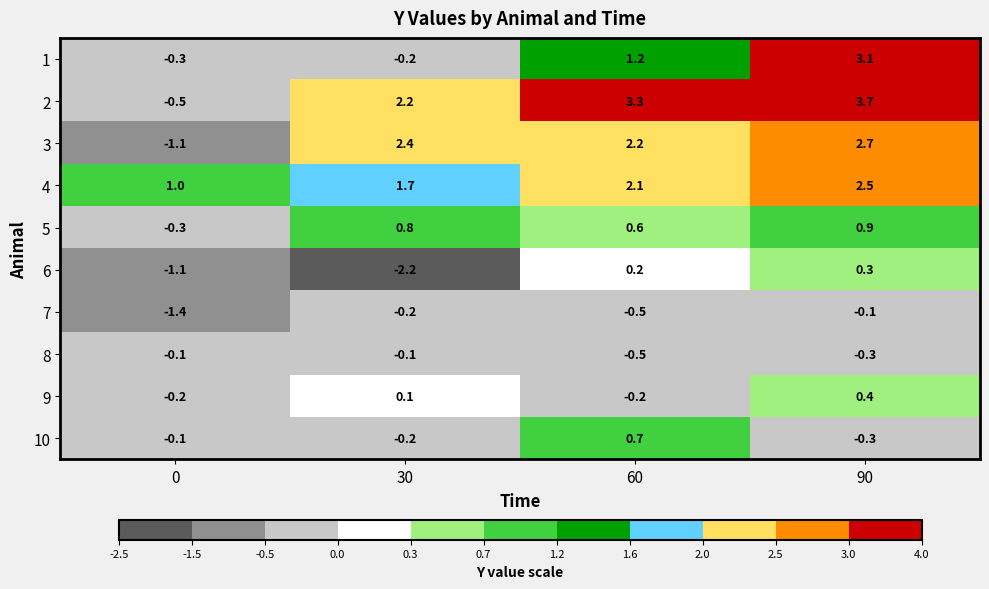

Rank the categories by 6 value from lowest to highest.

30, 0, 60, 90